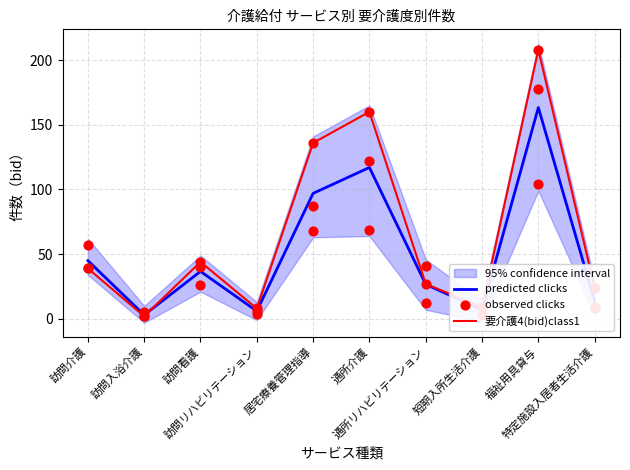

Which series reaches the maximum Y coordinate?

要介護4(bid)class1